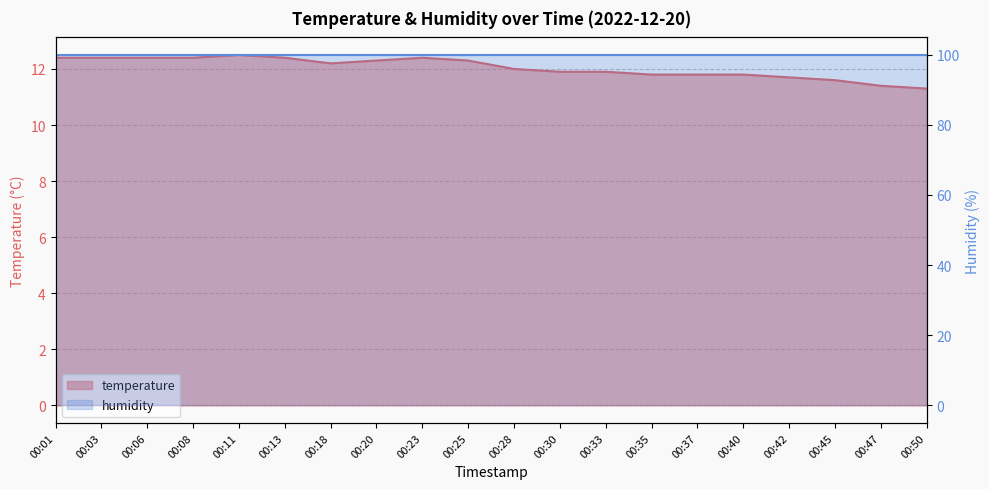

What is the sum of all values?

240.9